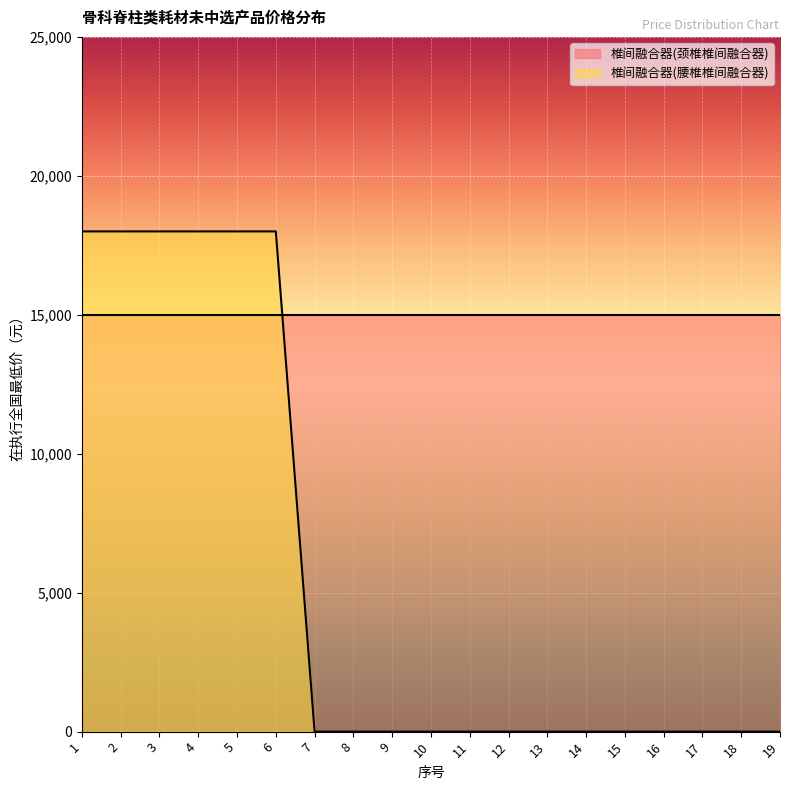

What is the sum of the values at 6 and 10?

18000